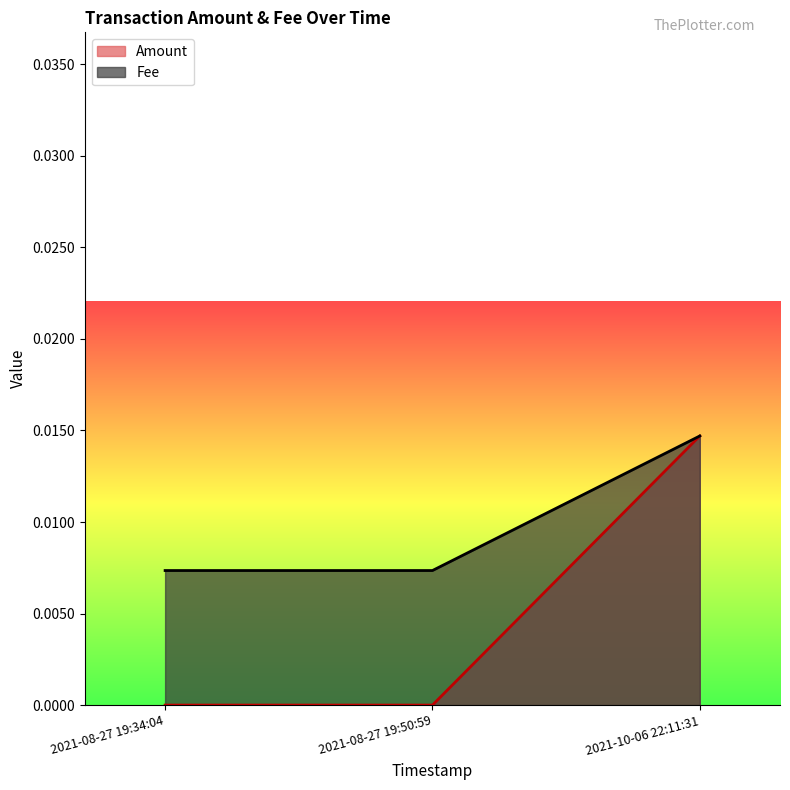

Between 2021-10-06 22:11:31 and 2021-08-27 19:34:04, which is larger?

2021-10-06 22:11:31